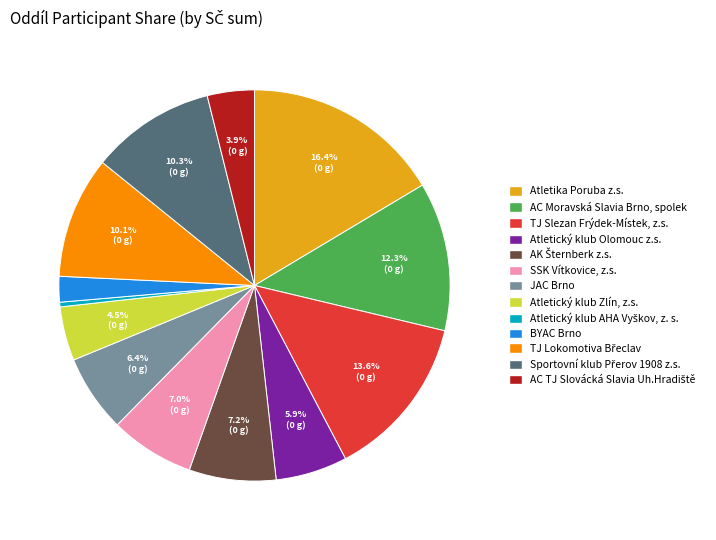

Approximately how many times larger is the value at JAC Brno compared to Atletický klub Zlín, z.s.?

1.4